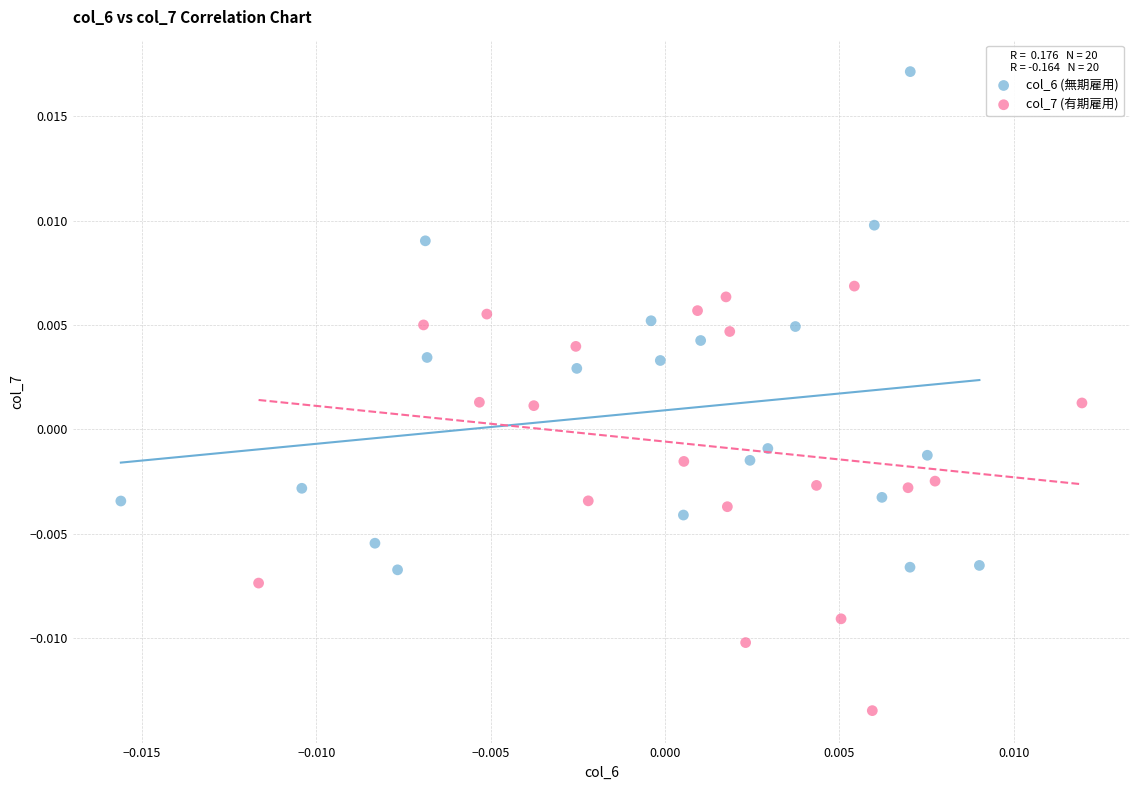

Which series has the largest Y range (max minus min)?

col_6 (無期雇用)